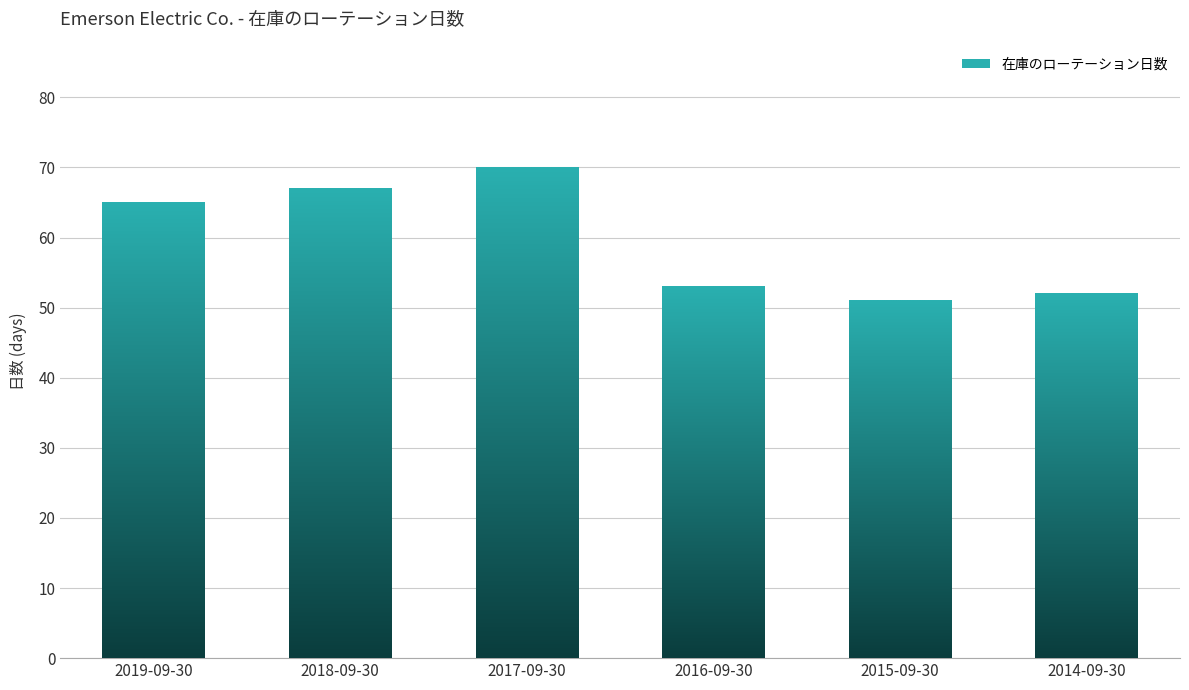

What is the greatest value displayed?

70